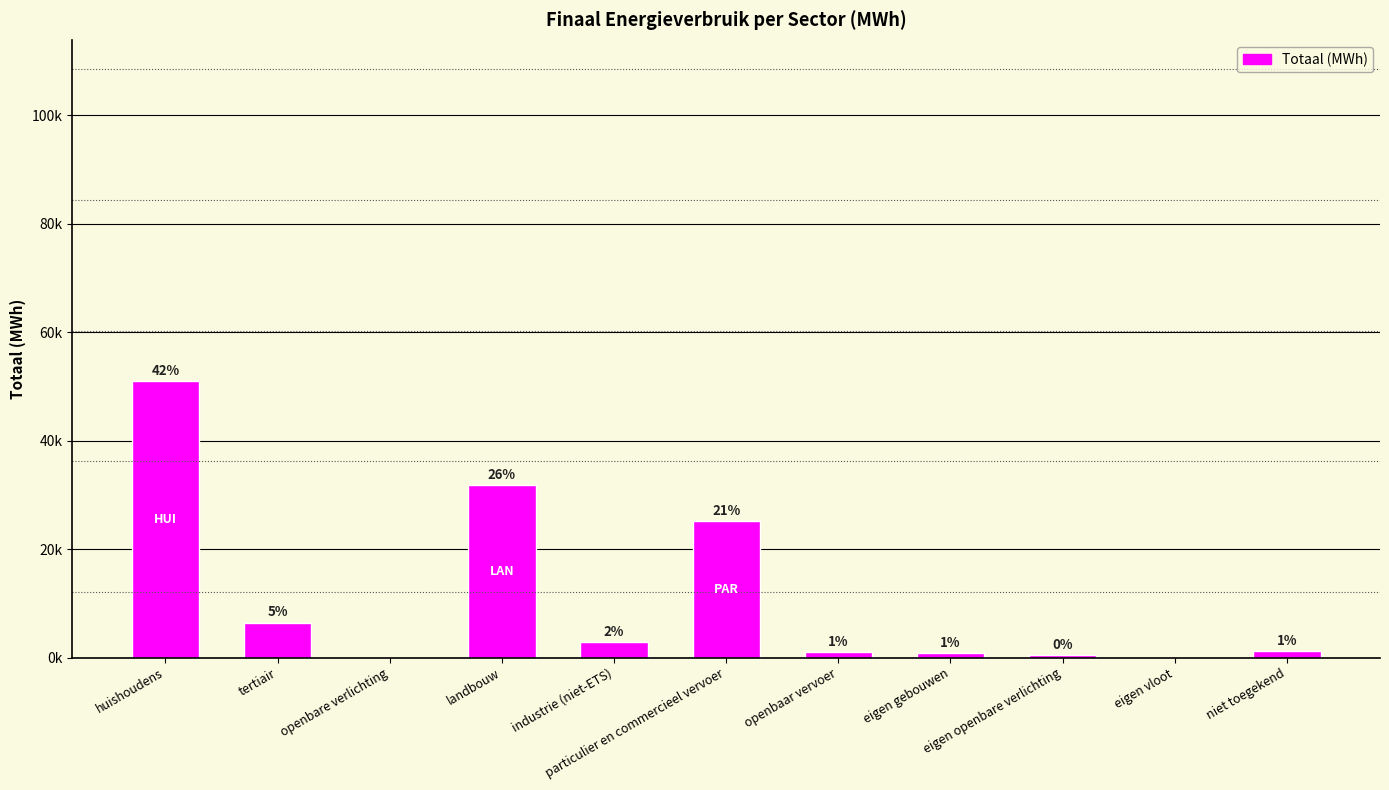

What is the difference between the maximum and minimum values?

50959.7